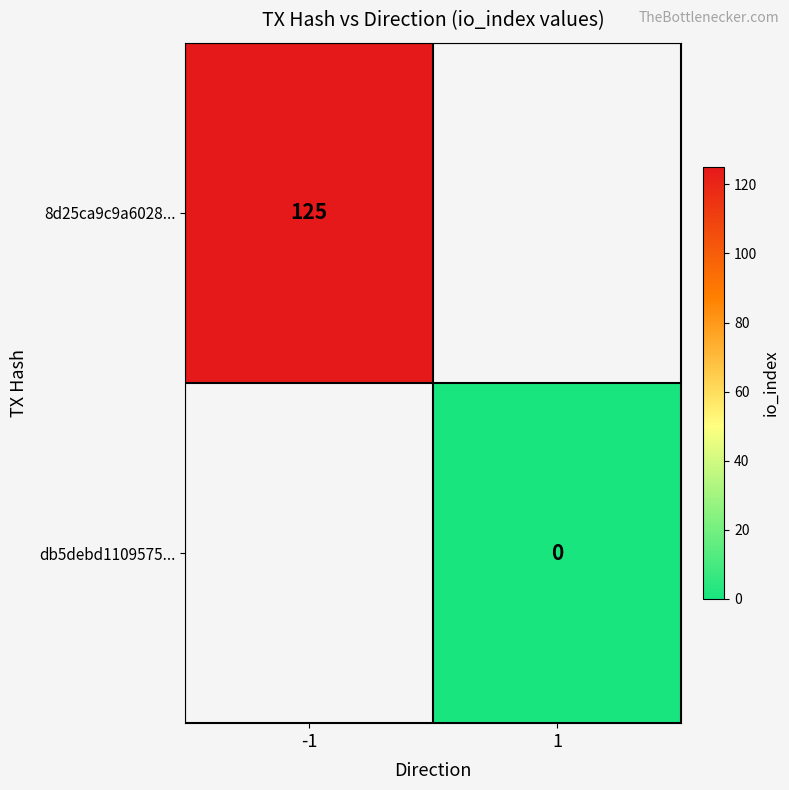

True or false: 8d25ca9c9a6028... has a value of 204 at -1.

False